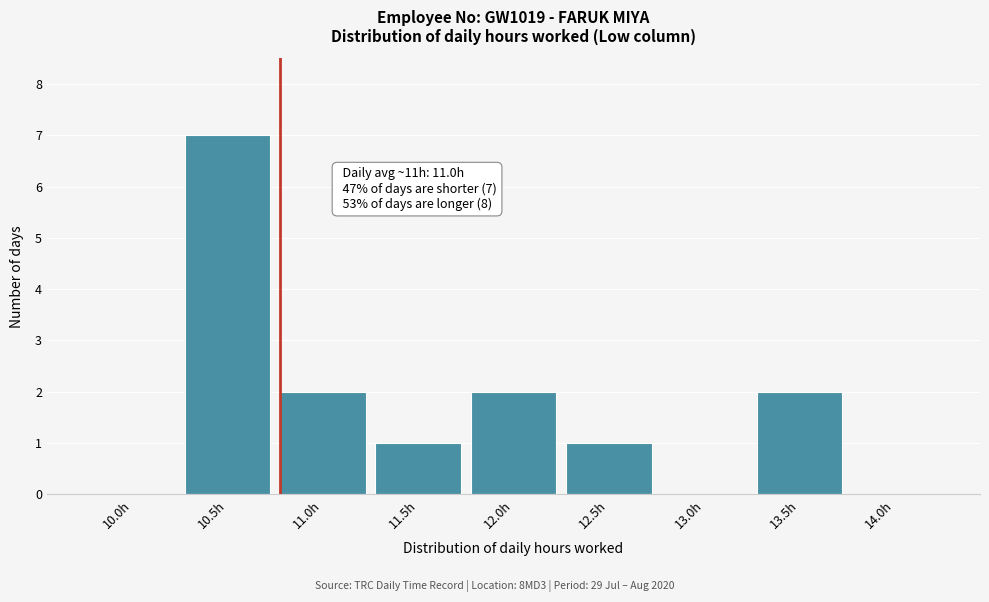

Reading left to right, list all the values displayed in this chart.

10.0h=0	10.5h=7	11.0h=2	11.5h=1	12.0h=2	12.5h=1	13.0h=0	13.5h=2	14.0h=0